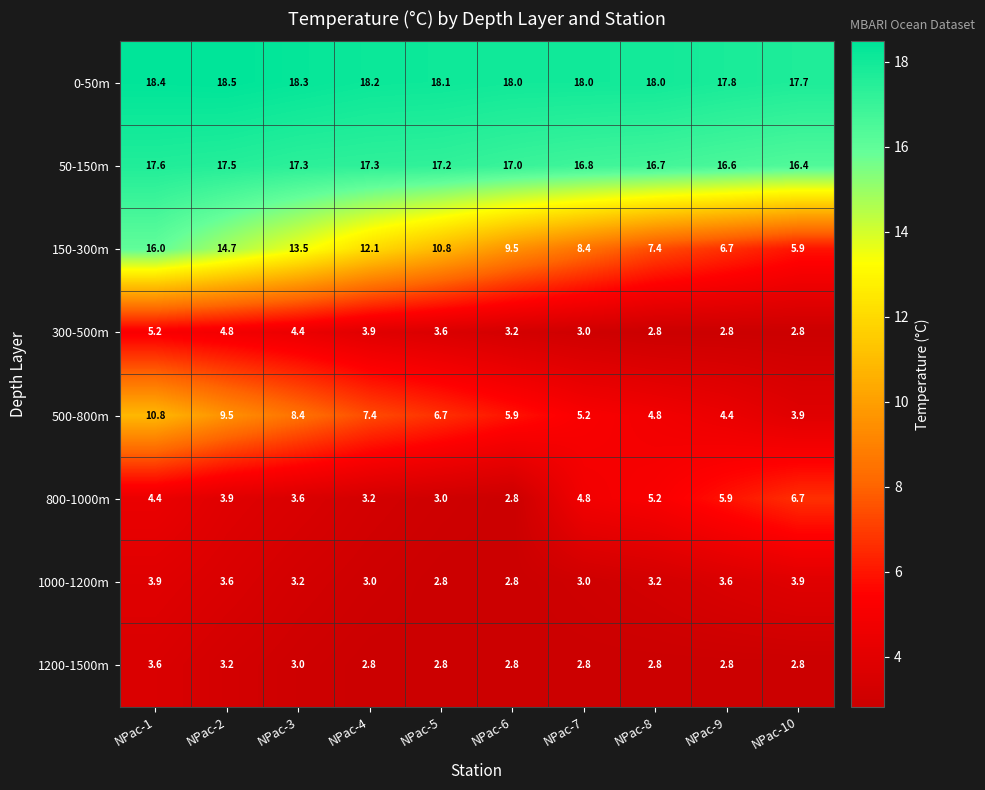

What is the sum of all 0-50m values?

181.0